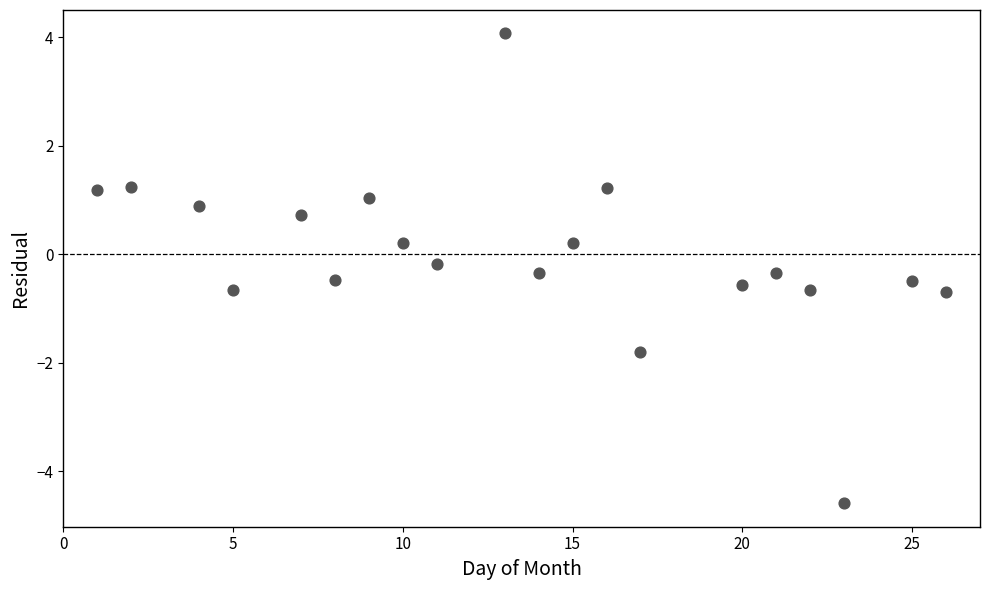

What is the range of Y values (max minus min)?

8.7